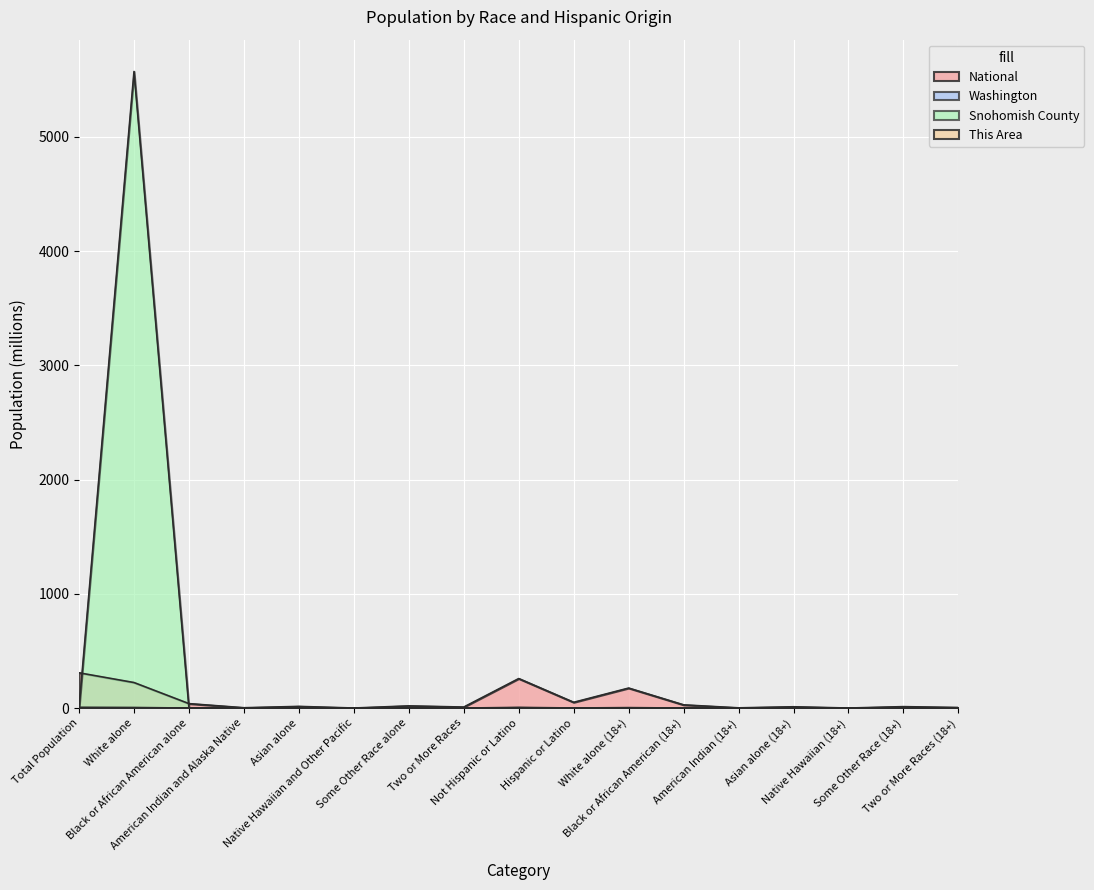

At White alone (18+), list the series in order from smallest to largest.

This Area, Snohomish County, Washington, National